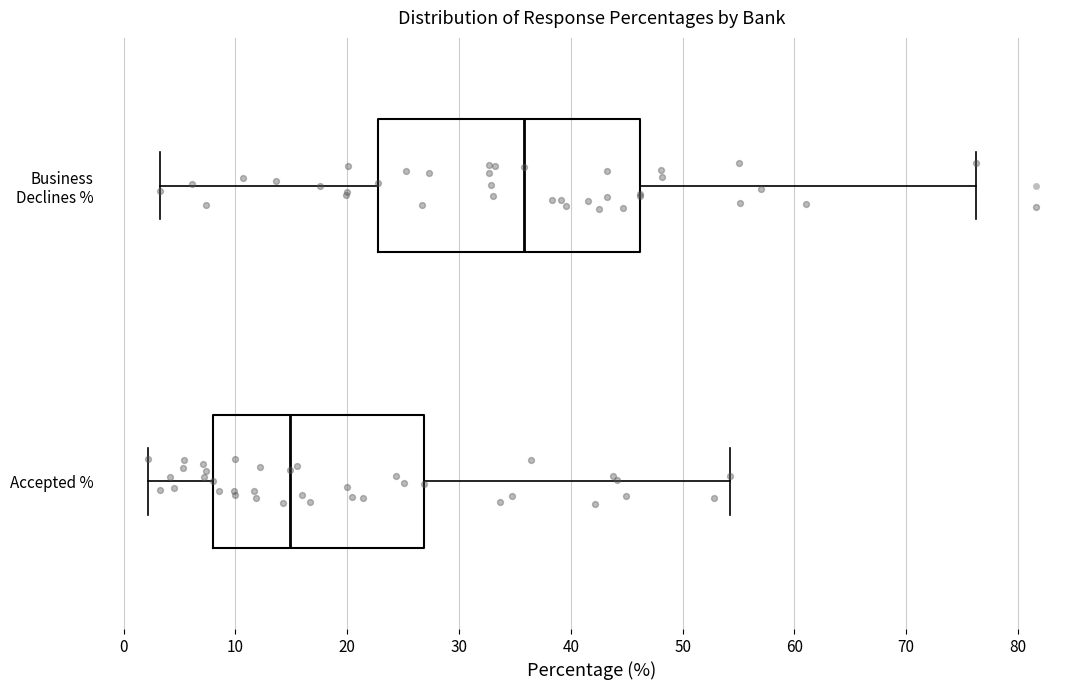

Which box's median line is the furthest to the right?

Business Declines %